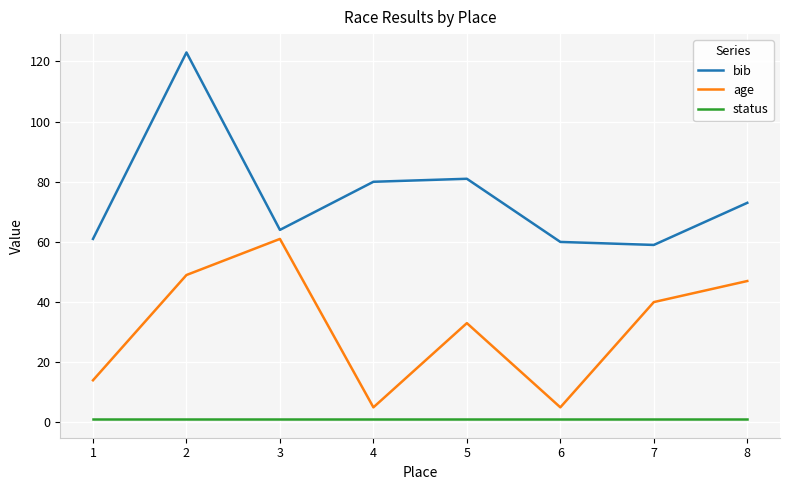

What is the difference between the maximum and minimum values in the bib series?

64